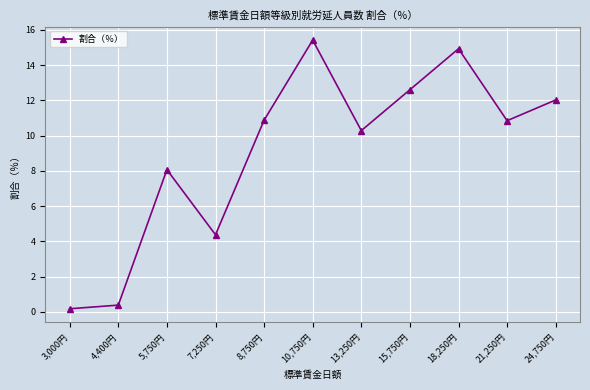

Which has a higher value, 3,000円 or 15,750円?

15,750円